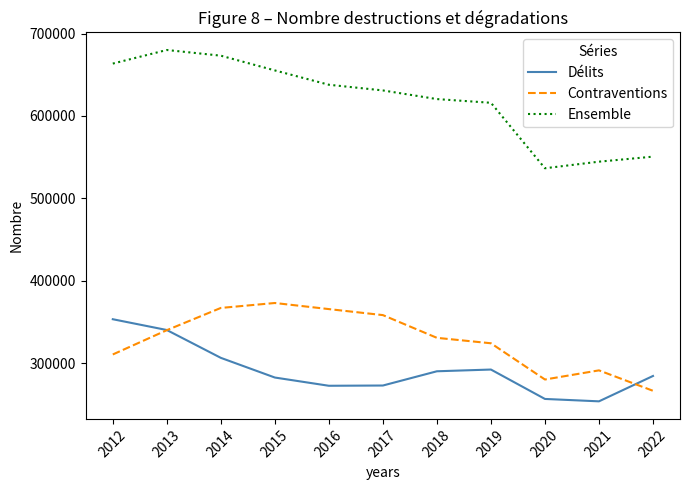

Is this an area chart (filled region under the line)?

No